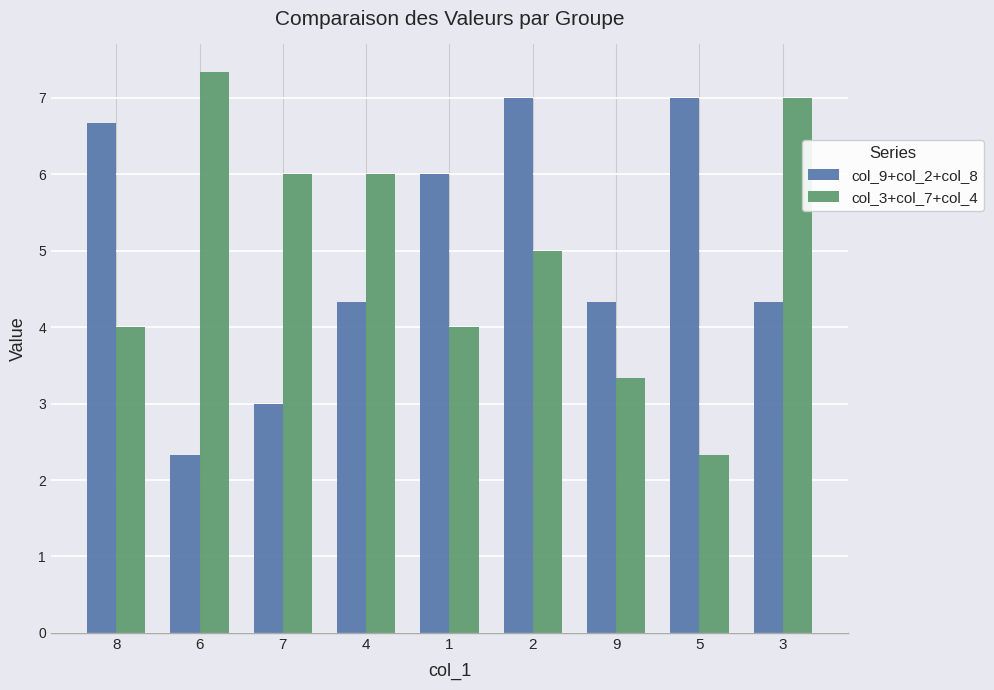

Is the value of col_3+col_7+col_4 at 8 greater than the value of col_9+col_2+col_8 at 5?

No